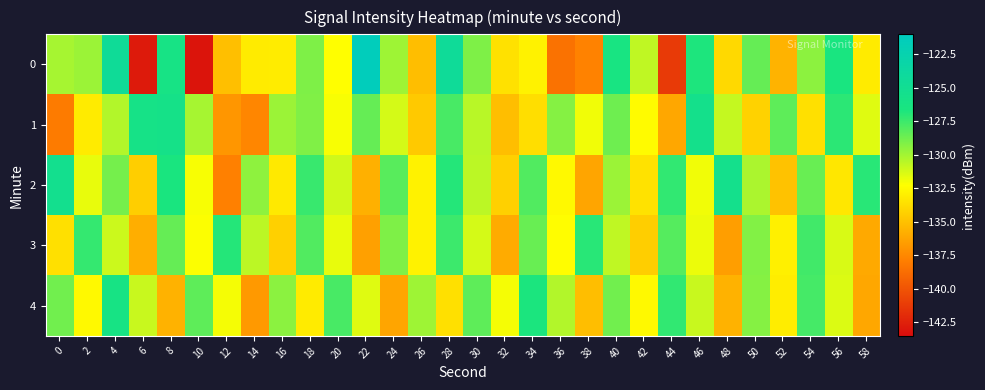

Reading left to right, what are all the values shown in this chart?

0: 0=-130.1	2=-129.8	4=-124.5	6=-142.8	8=-126.1	10=-143.1	12=-135.0	14=-133.1	16=-133.1	18=-129.1	20=-132.3	22=-121.4	24=-129.9	26=-135.1	28=-124.4	30=-129.1	32=-133.5	34=-132.8	36=-138.5	38=-137.7	40=-126.3	42=-130.7	44=-141.2	46=-126.8	48=-133.9	50=-128.5	52=-135.6	54=-129.5	56=-126.6	58=-133.1
1: 0=-138.1	2=-133.1	4=-130.4	6=-125.9	8=-125.8	10=-130.1	12=-136.8	14=-137.5	16=-129.8	18=-129.1	20=-132.1	22=-128.5	24=-131.2	26=-134.6	28=-127.8	30=-130.5	32=-135.1	34=-133.7	36=-129.3	38=-131.9	40=-128.7	42=-132.4	44=-136.1	46=-125.6	48=-130.8	50=-134.2	52=-128.3	54=-133.6	56=-127.1	58=-131.5
2: 0=-125.3	2=-131.7	4=-128.9	6=-134.4	8=-126.6	10=-132.1	12=-137.8	14=-129.5	16=-133.2	18=-127.4	20=-131.1	22=-135.7	24=-128.2	26=-132.8	28=-126.9	30=-130.6	32=-134.3	34=-128.0	36=-132.5	38=-136.2	40=-129.8	42=-133.5	44=-127.2	46=-131.9	48=-125.5	50=-130.2	52=-134.9	54=-128.6	56=-133.3	58=-127.0
3: 0=-133.6	2=-127.3	4=-131.0	6=-135.8	8=-128.5	10=-132.2	12=-126.9	14=-130.6	16=-134.3	18=-128.0	20=-131.7	22=-136.4	24=-129.1	26=-132.8	28=-127.5	30=-131.2	32=-135.9	34=-128.6	36=-132.3	38=-127.0	40=-130.7	42=-134.4	44=-128.1	46=-131.8	48=-136.5	50=-129.2	52=-132.9	54=-127.6	56=-131.3	58=-136.0
4: 0=-128.8	2=-132.5	4=-126.2	6=-130.9	8=-135.6	10=-128.3	12=-132.0	14=-136.7	16=-129.4	18=-133.1	20=-127.8	22=-131.5	24=-136.2	26=-129.9	28=-133.6	30=-128.3	32=-132.0	34=-126.7	36=-130.4	38=-135.1	40=-128.8	42=-132.5	44=-127.2	46=-130.9	48=-135.6	50=-129.3	52=-133.0	54=-127.7	56=-131.4	58=-136.1